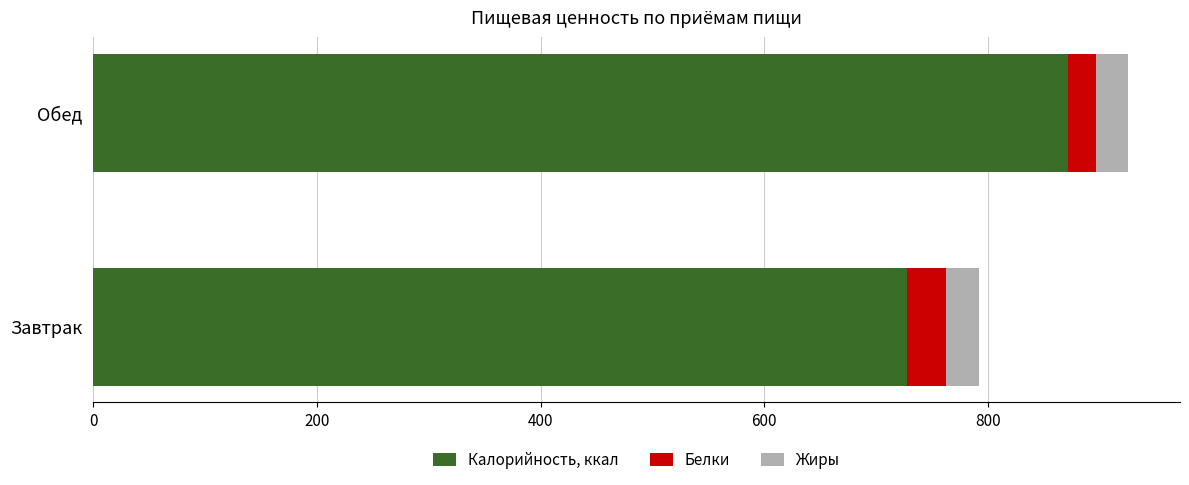

What are all the series names shown in the legend?

Калорийность, ккал, Белки, Жиры